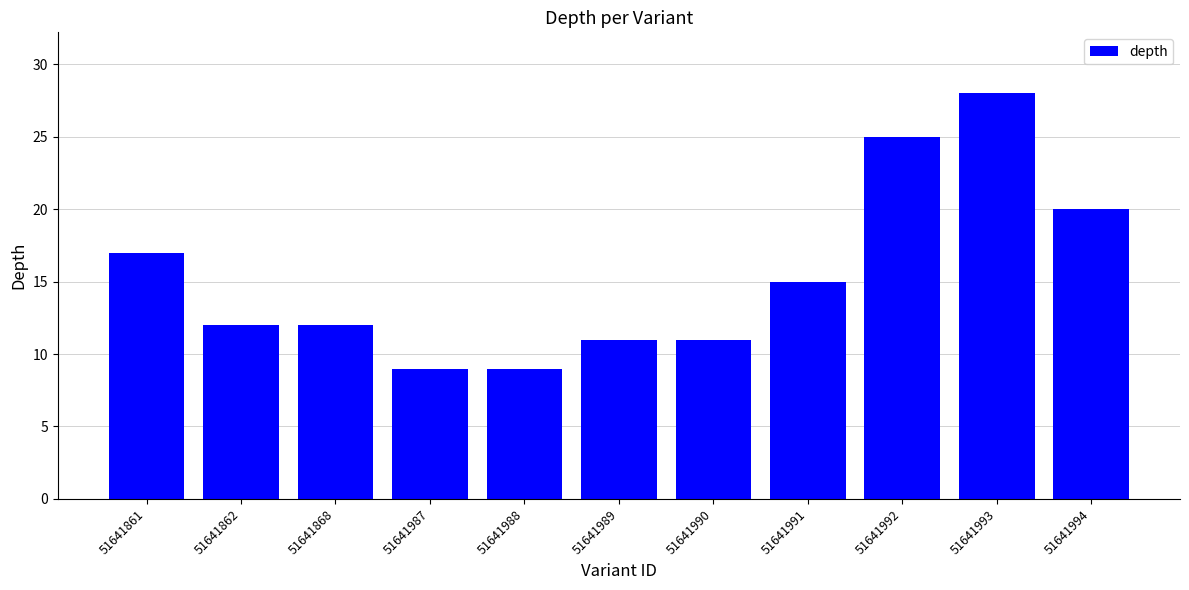

How many bars are there in total?

11